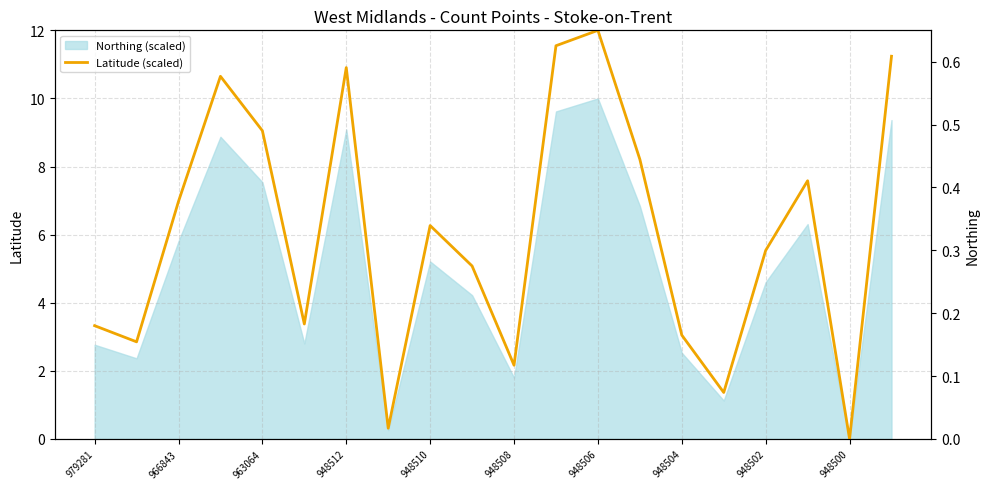

True or false: the data shows 0.5 at 948510.

False